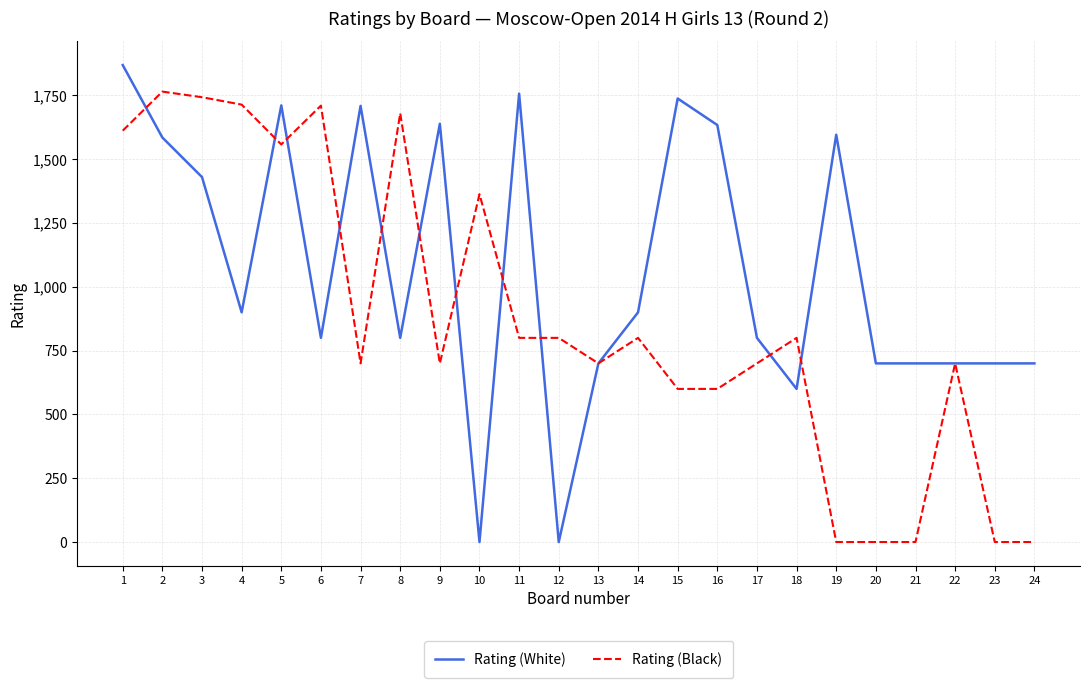

The value of Rating (White) at 24 is 220. True or false?

False